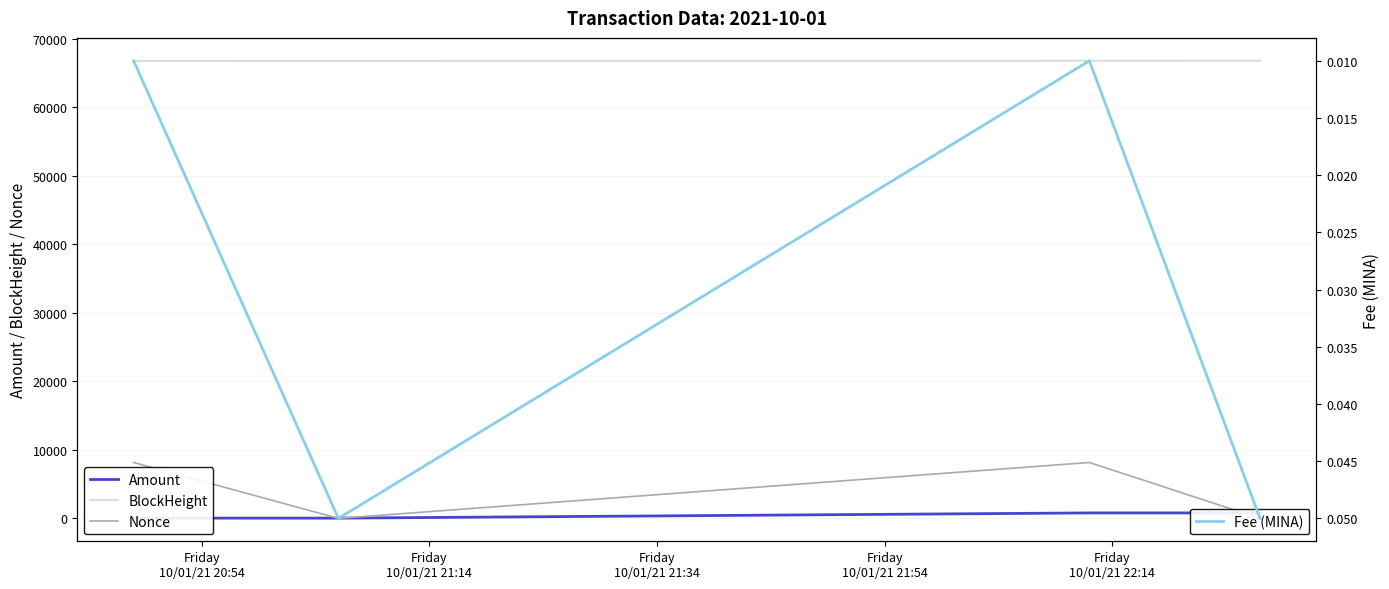

What is the sum of all Fee (MINA) values?

0.1